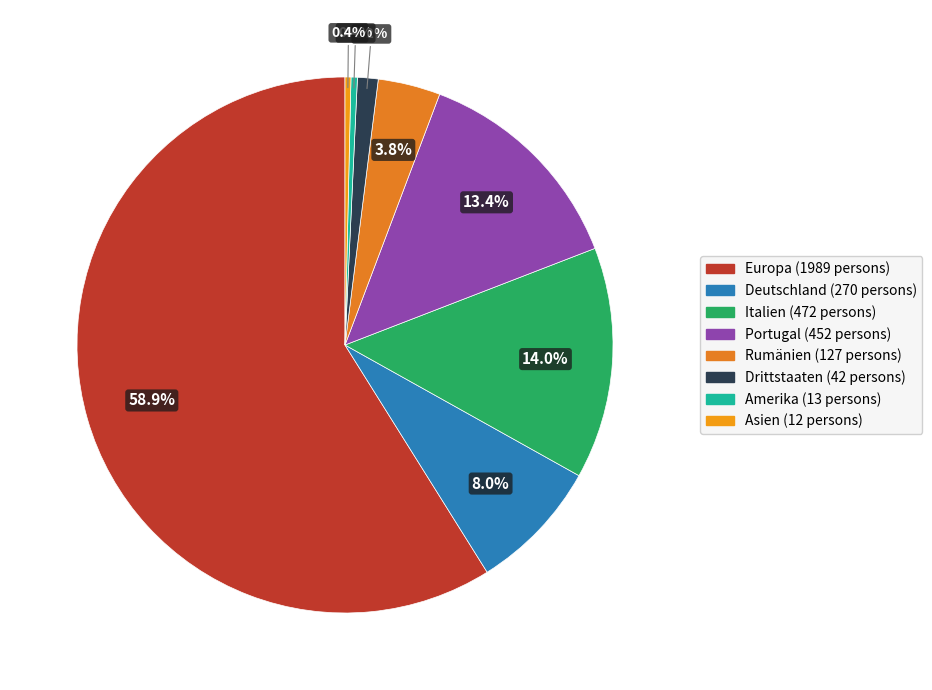

How many segments does this pie chart have?

8